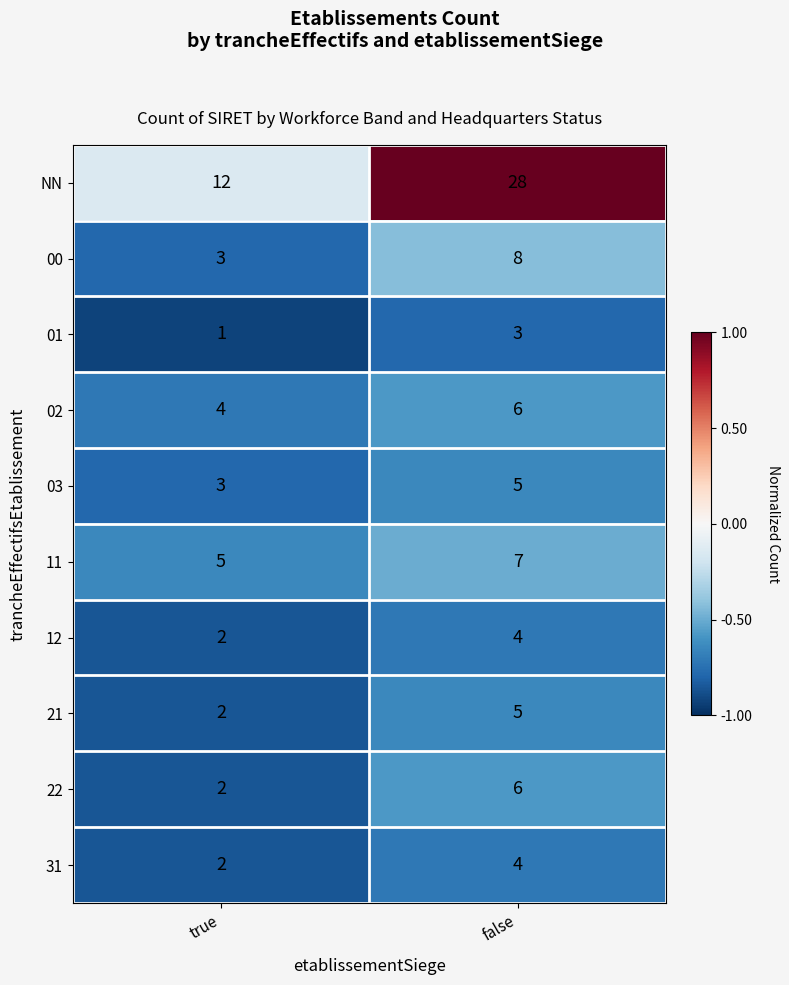

Count the number of categories in the chart.

2